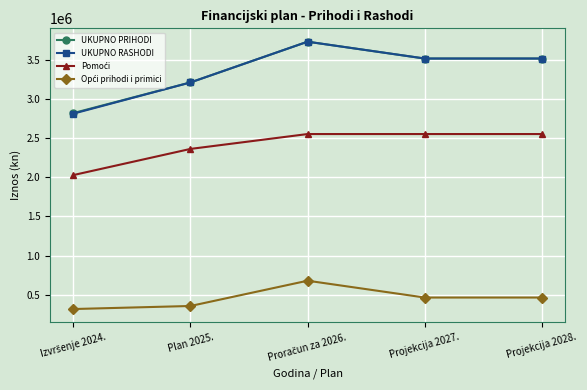

What is the label of the 4th point from the left?

Projekcija 2027.